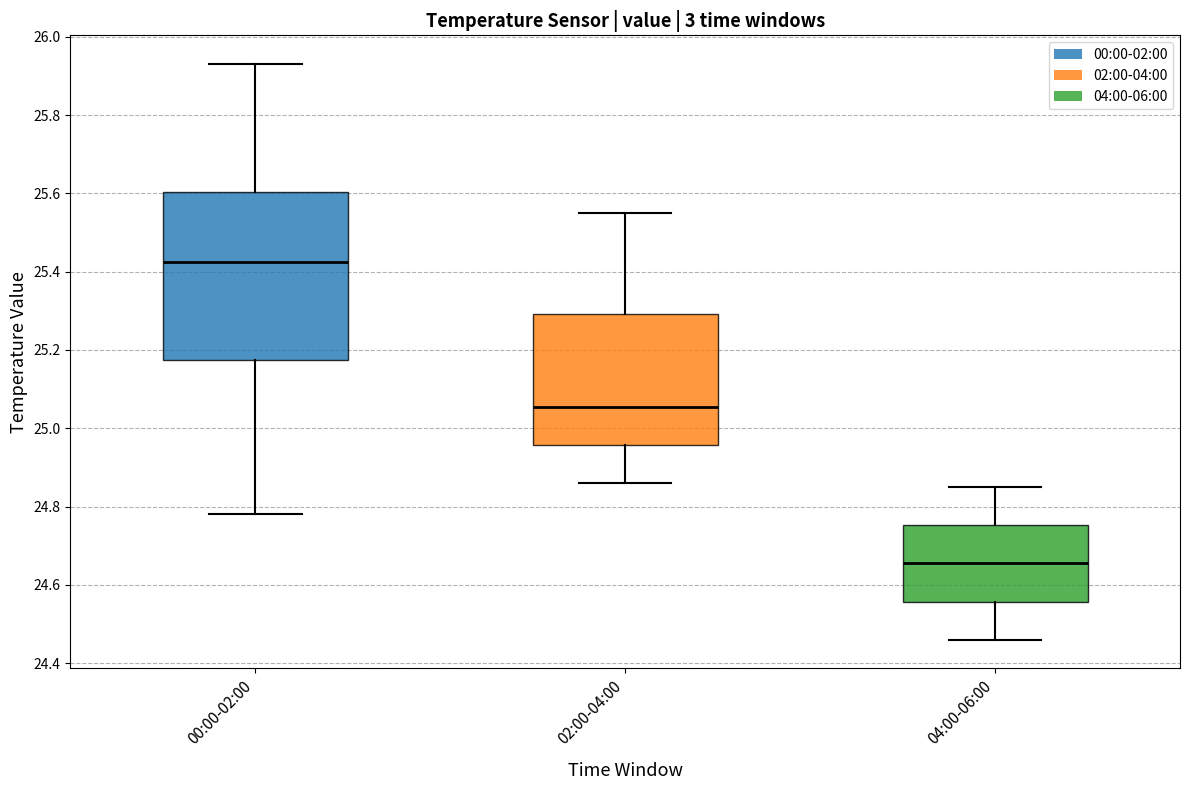

Which box's median line is the highest?

00:00-02:00